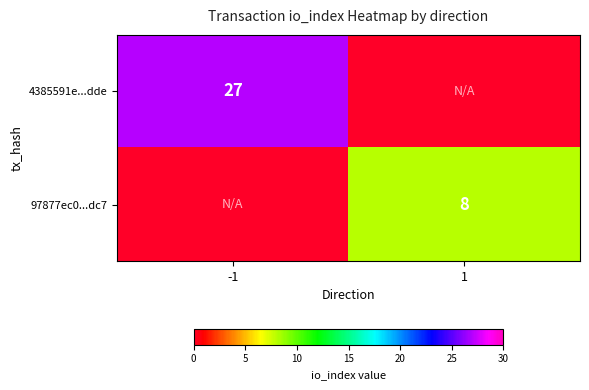

True or false: 97877ec0...dc7 has a value of 8 at 1.

True